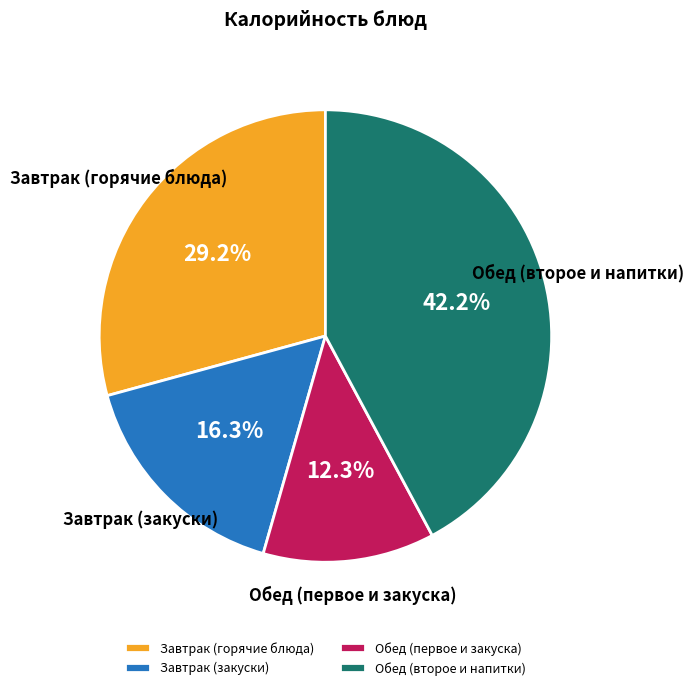

Is Завтрак (закуски) the majority of the pie?

No